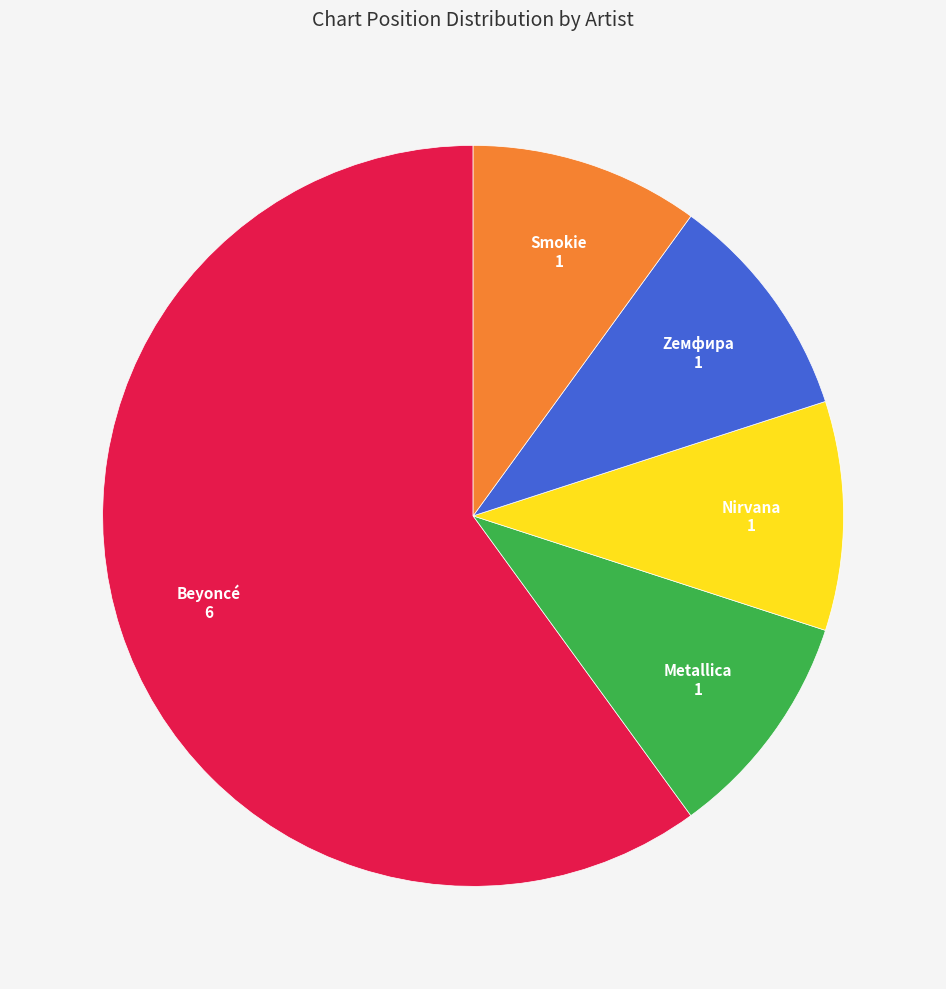

How many slices are in this pie chart?

5